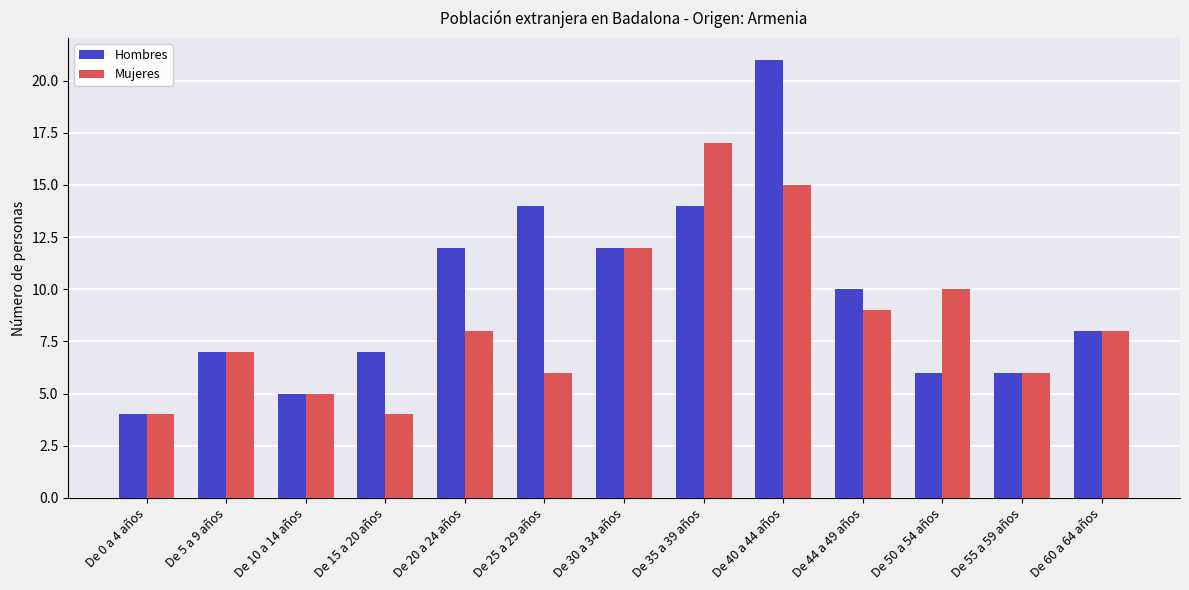

Are the bars grouped side by side (vs. stacked)?

Yes